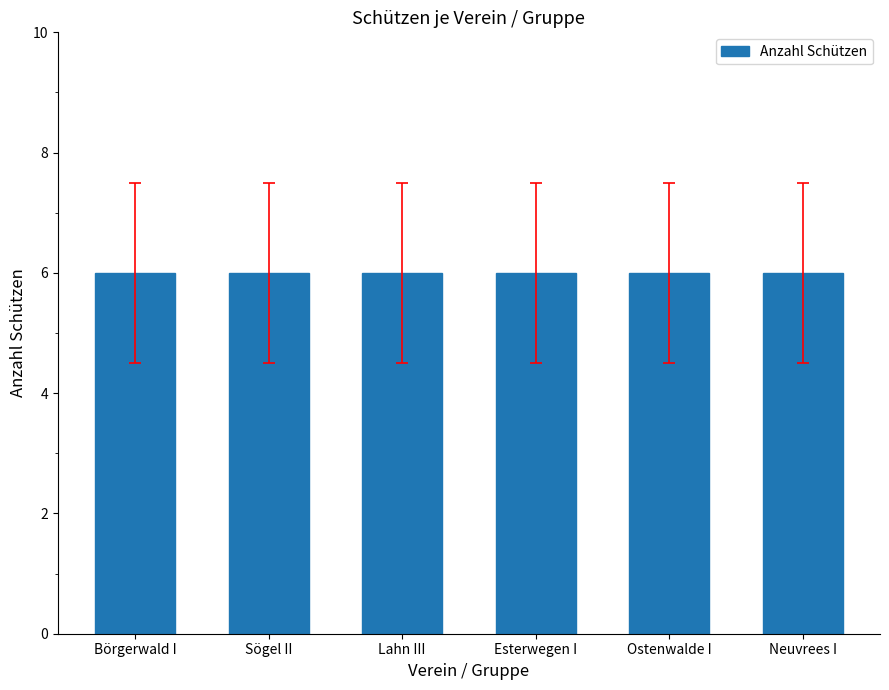

What is the value of the Neuvrees I bar at the 6th from the left?

6